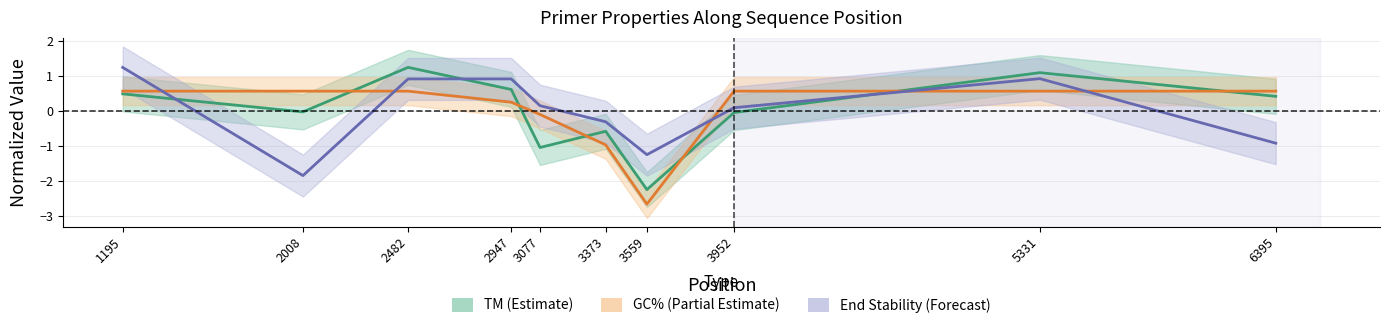

Is it true that TM equals -2.2 at 3559?

True